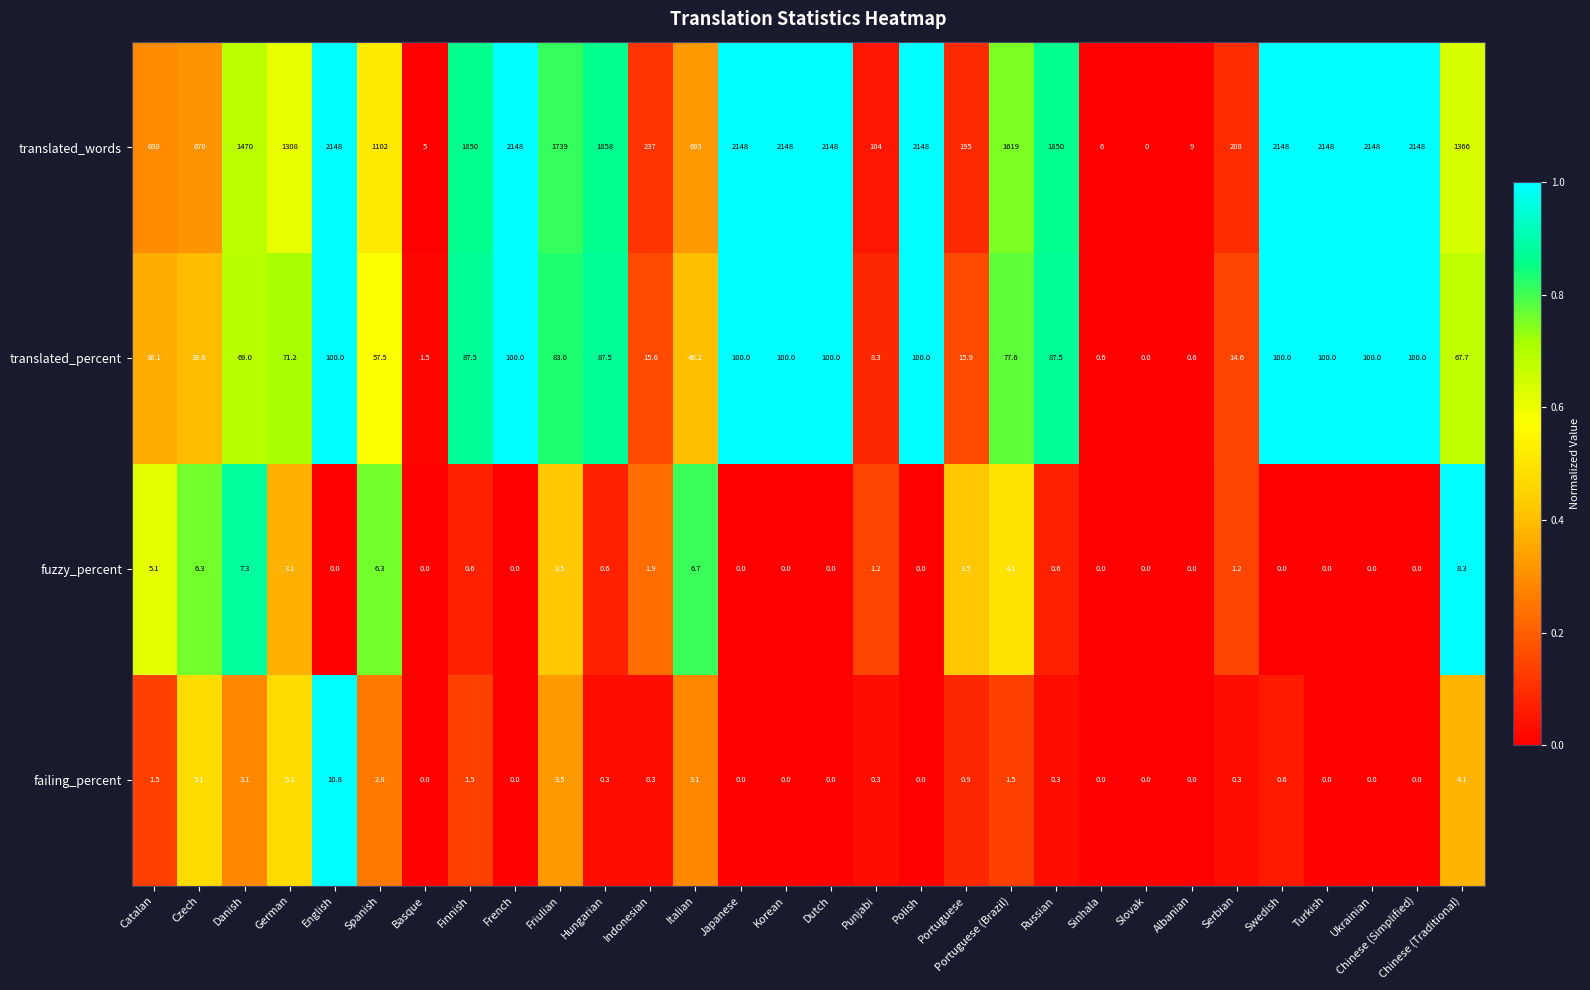

What is the greatest value displayed?

2148.0